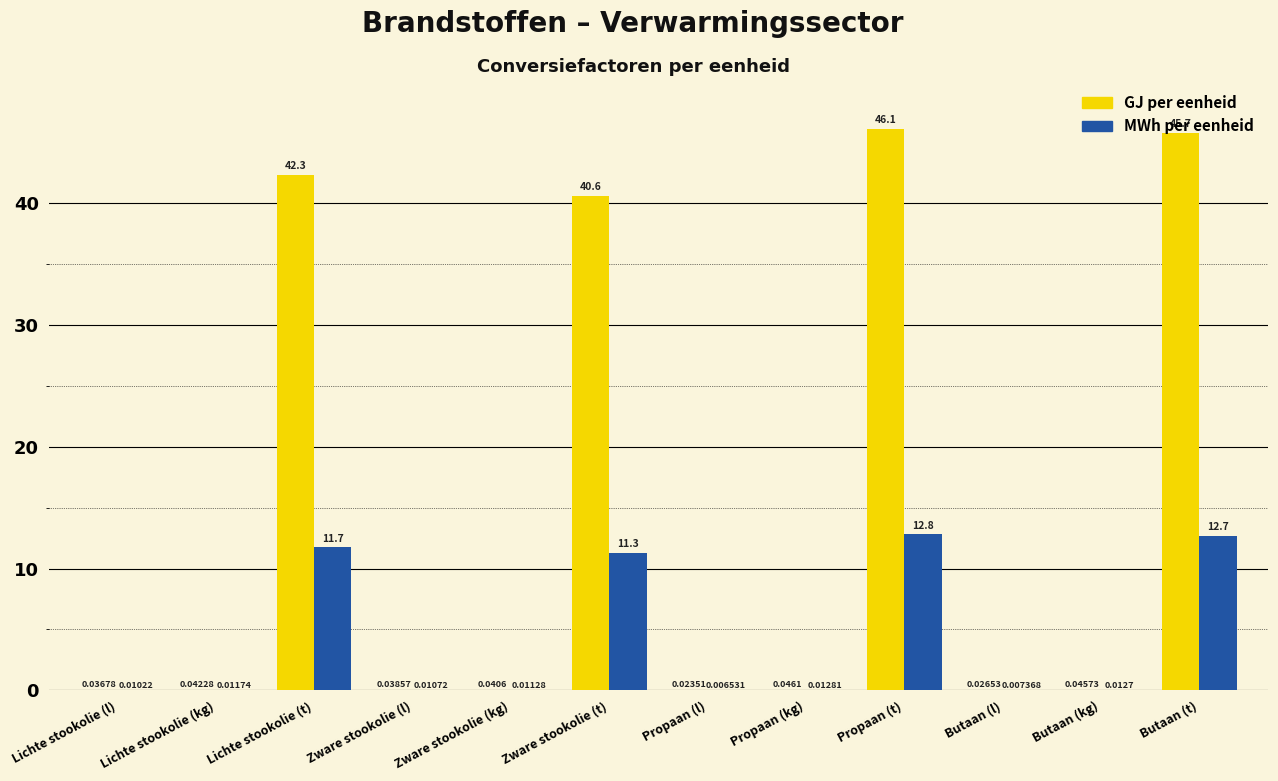

What is the total value across all series at Butaan (kg)?

0.1